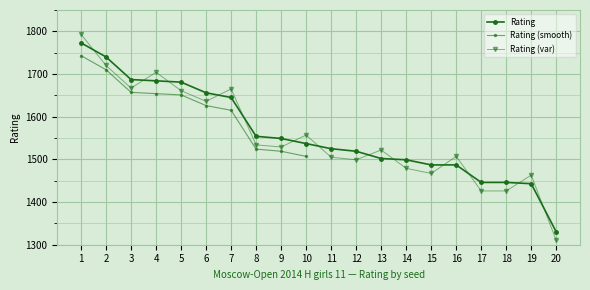

List the labels in order of value, smallest first.

20, 19, 17, 18, 15, 16, 14, 13, 12, 11, 10, 9, 8, 7, 6, 5, 4, 3, 2, 1